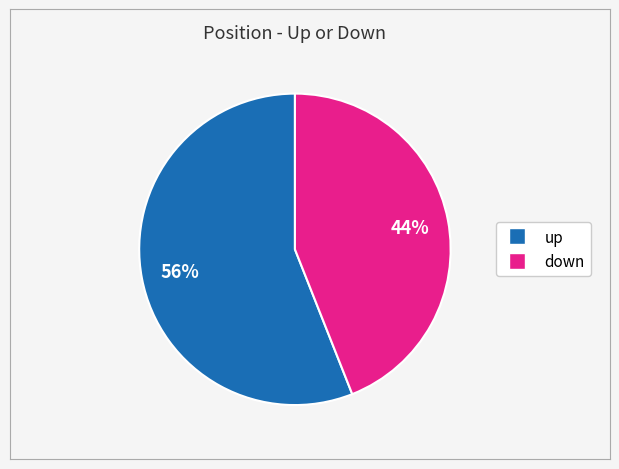

Is it true that up is 56% of the pie?

True